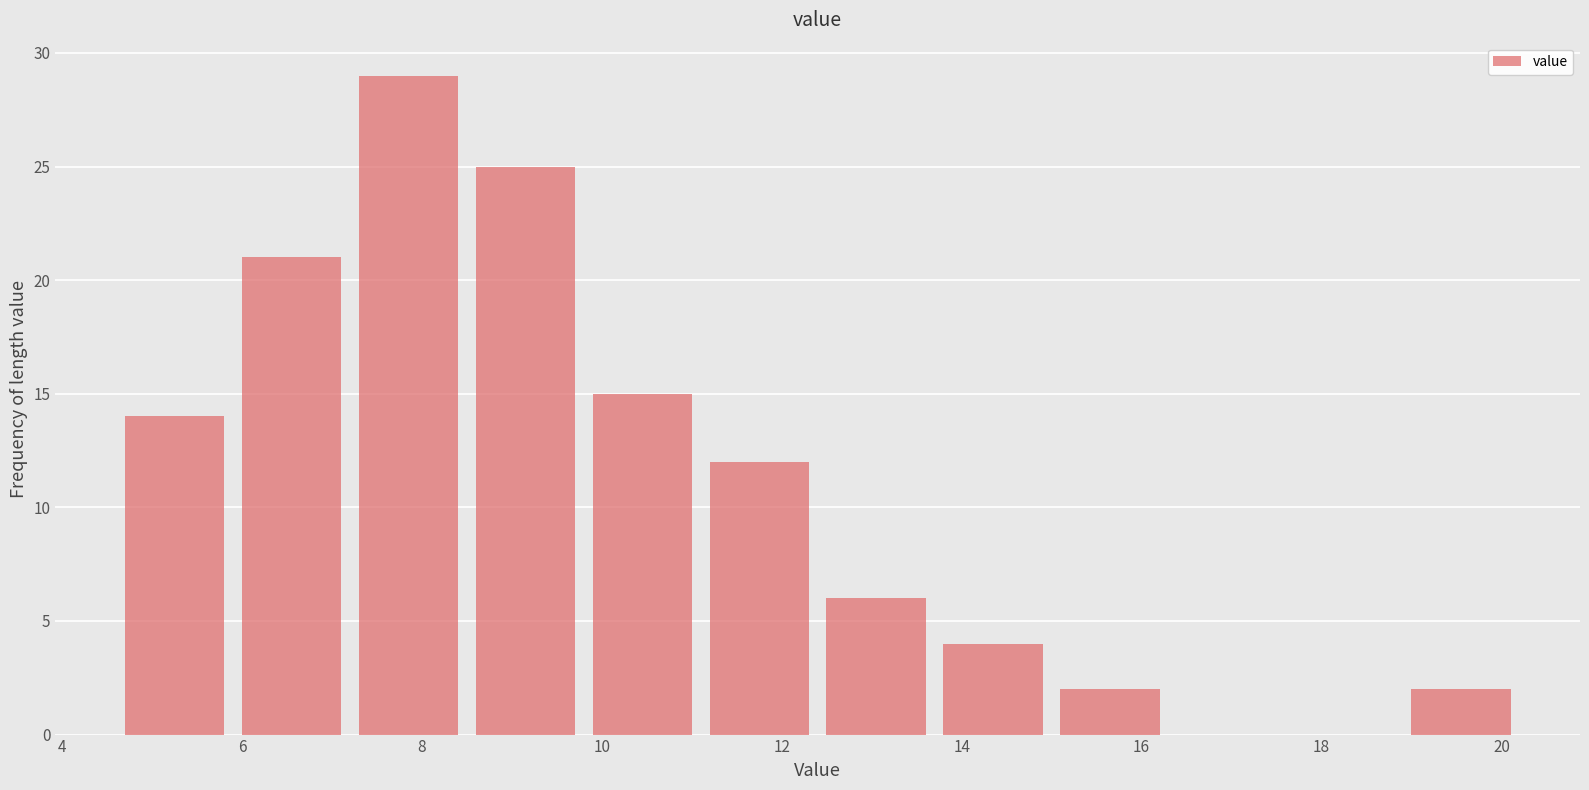

Reading left to right, transcribe this chart: for each bar, give the range it covers on the x-axis and its height. Neither the bar edges nor the heights are printed on the chart, so give them approximately, as read against the axes.

4.6 to 5.9: 14
5.9 to 7.2: 21
7.2 to 8.5: 29
8.5 to 9.8: 25
9.8 to 11.1: 15
11.1 to 12.4: 12
12.4 to 13.7: 6
13.7 to 15.0: 4
15.0 to 16.3: 2
16.3 to 17.6: 0
17.6 to 18.9: 0
18.9 to 20.2: 2